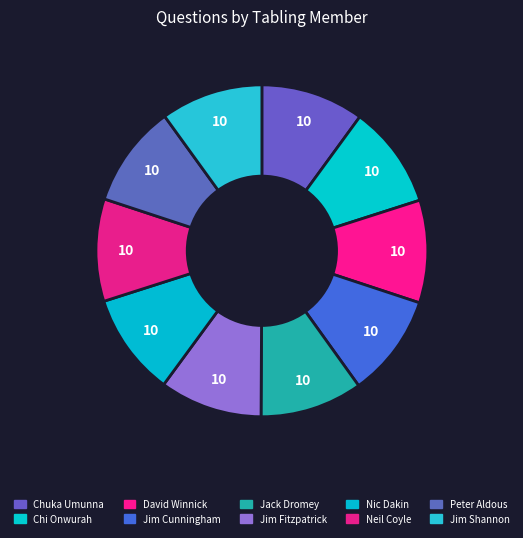

Is it true that Jim Cunningham is 10% of the pie?

True